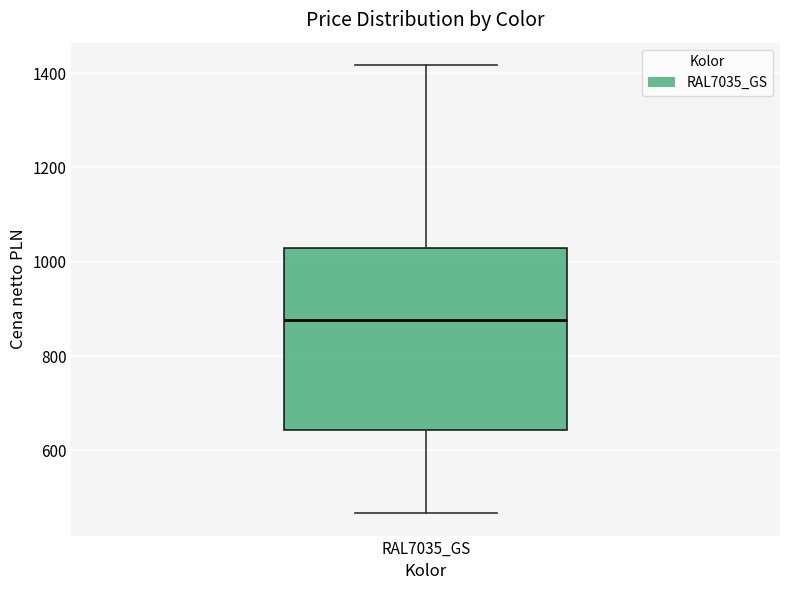

Transcribe this box plot: give where the median line is, the range the box spans, and where the two whiskers end, as read against the y-axis. The values are not printed on the chart, so give them approximately, as read against the axis.

median 880, box 640 to 1020, whiskers 460 to 1420